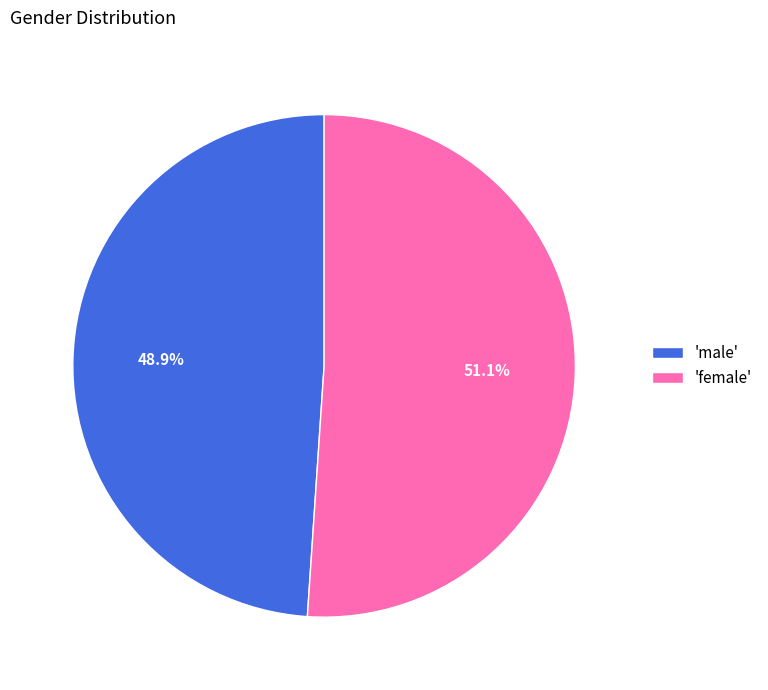

Does any single category account for the majority?

Yes